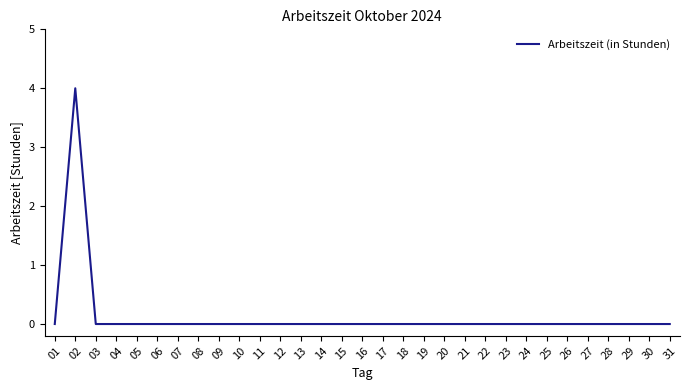

The chart shows a value of -1 at 31. True or false?

False